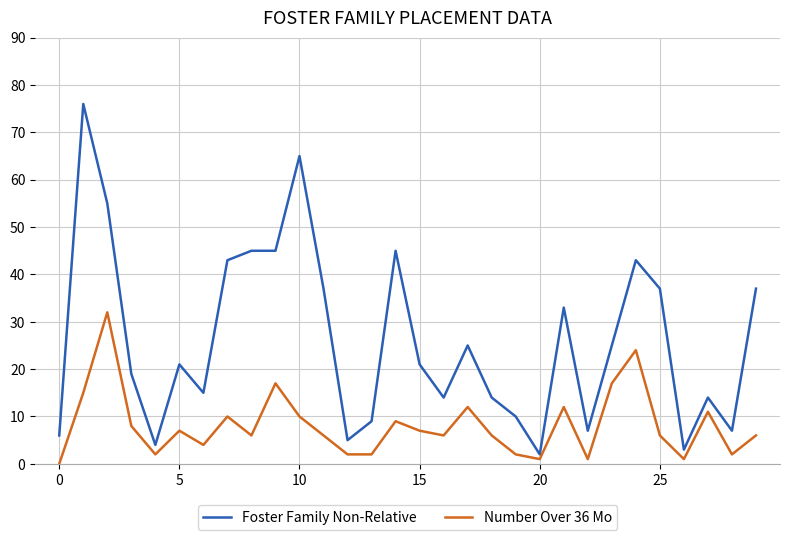

Count the number of data series in this chart.

2